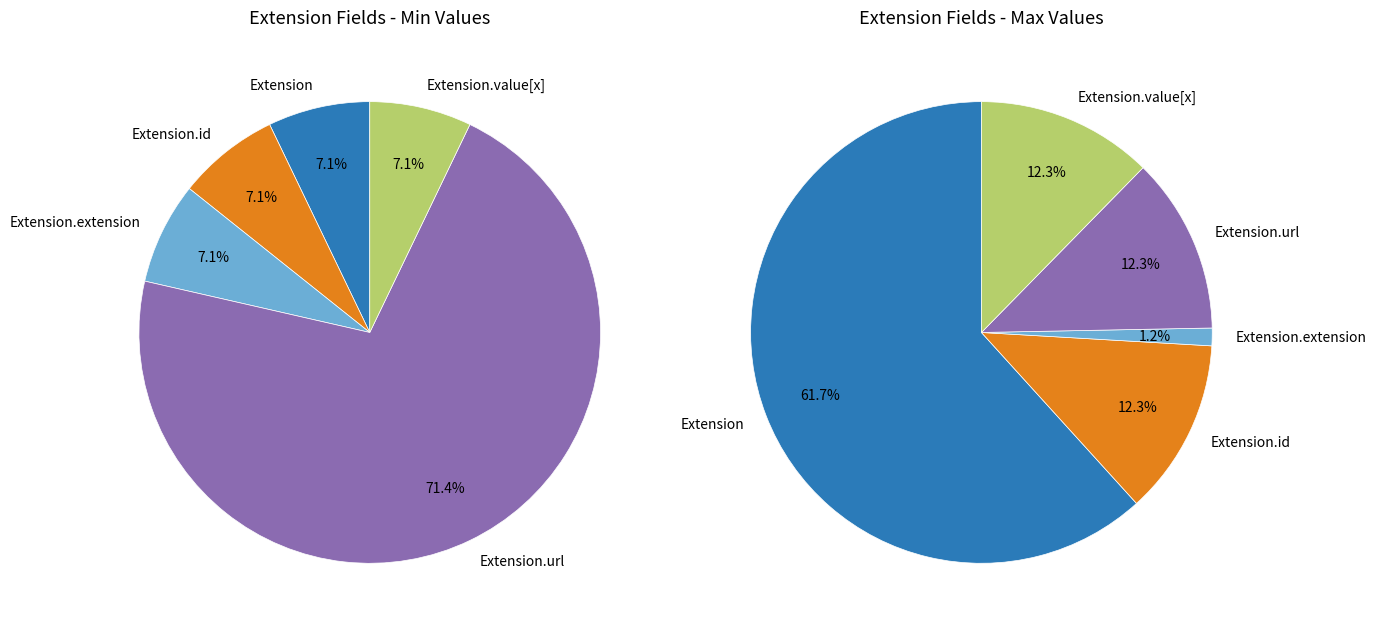

Is it true that Extension is 6% of the pie?

False